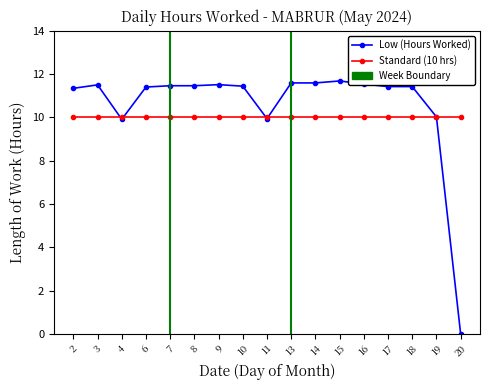

Which series has the largest range (max minus min)?

Low (Hours Worked)